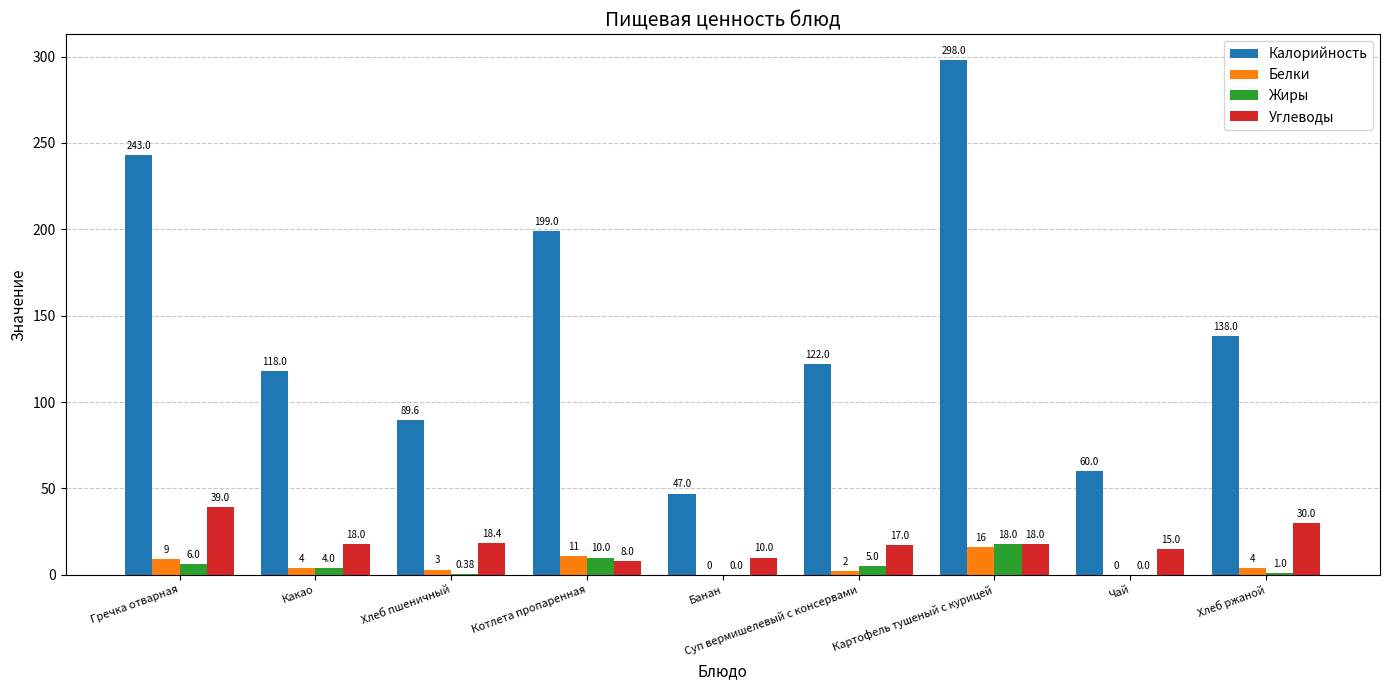

Where is Белки nearest to the value 8?

Гречка отварная